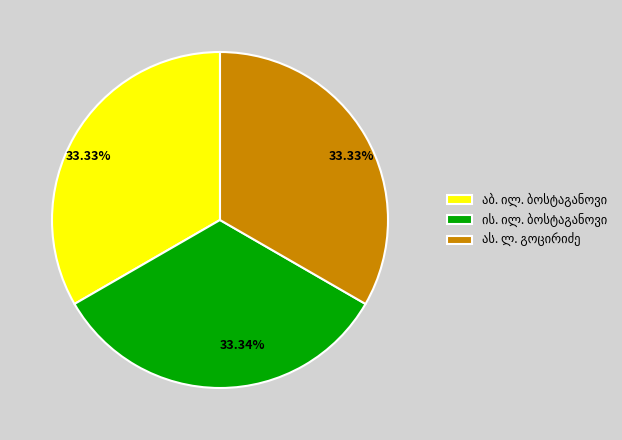

How many slices are in this pie chart?

3